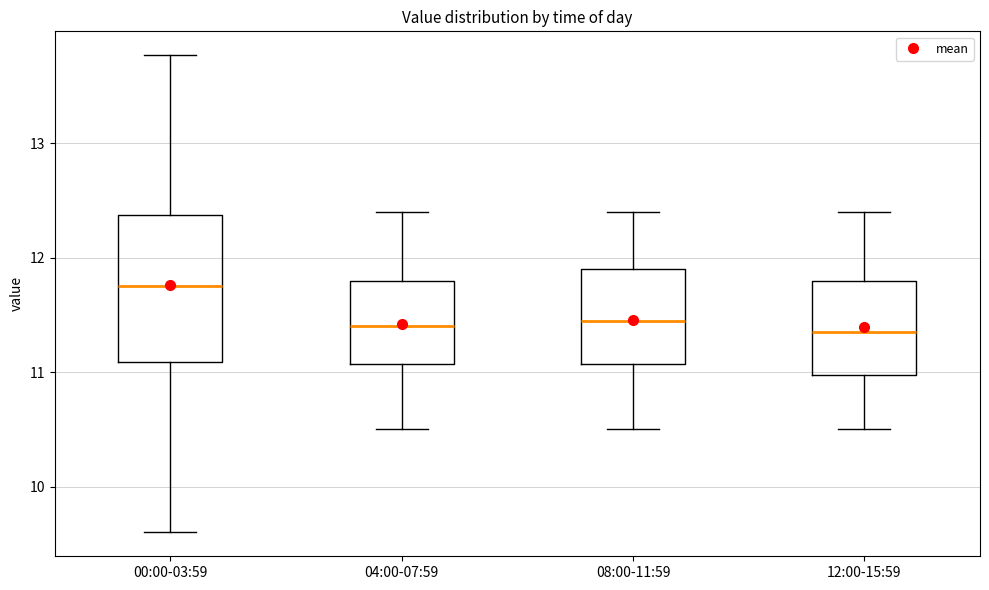

Which box's median line is the highest?

00:00-03:59